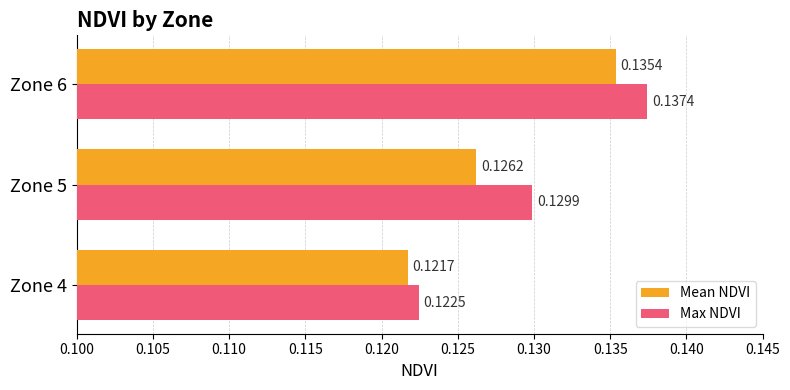

Which series has the largest total across all categories?

Max NDVI